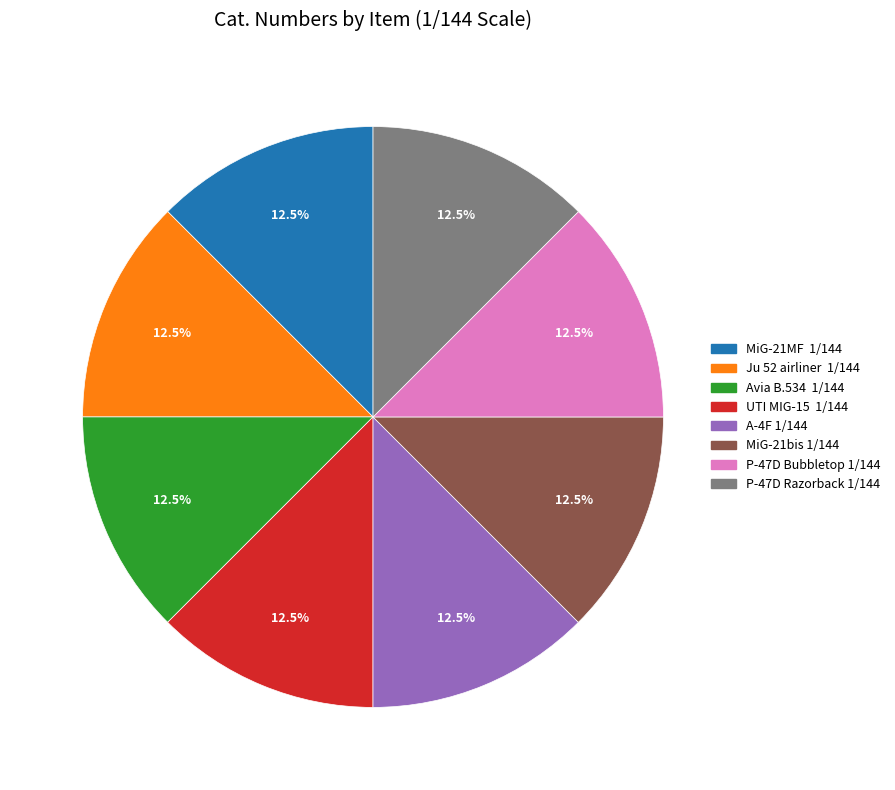

Approximately how many times larger is the value at Ju 52 airliner 1/144 compared to P-47D Bubbletop 1/144?

1.0